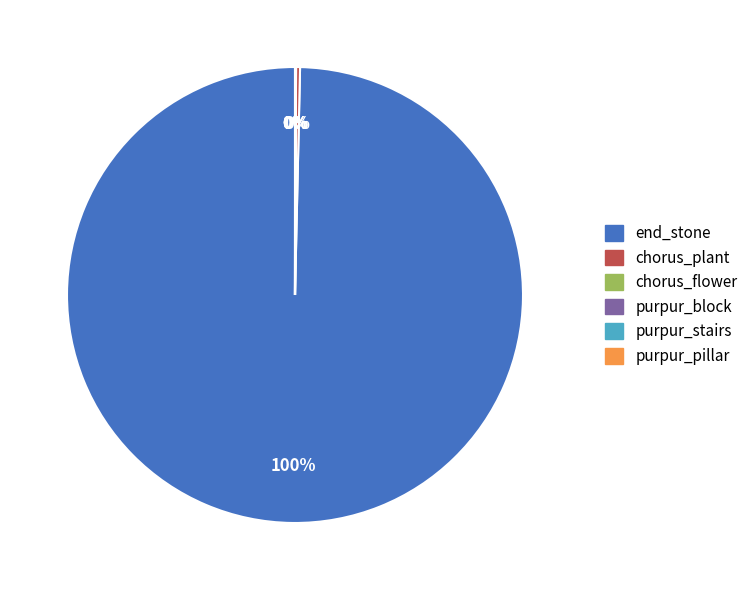

To the nearest percent, what is the average slice percentage?

17%